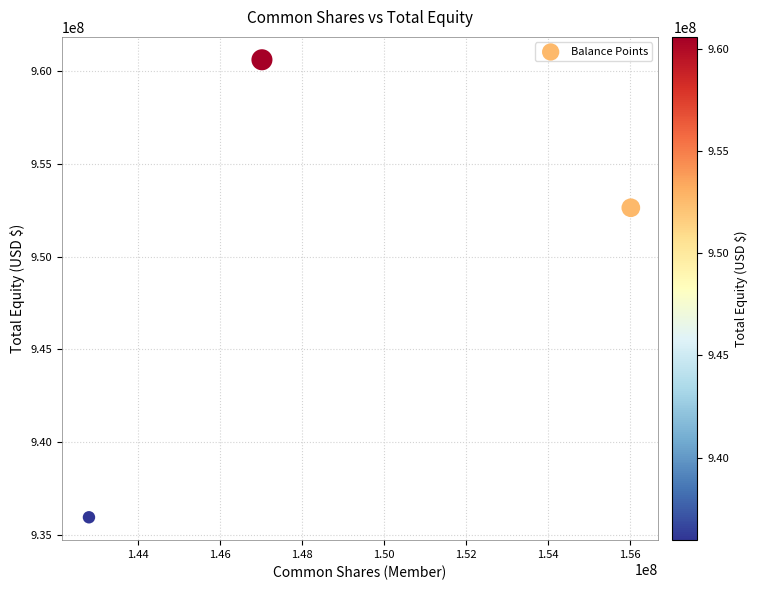

What Y value in the scatter plot is closest to 948281647?

952635543